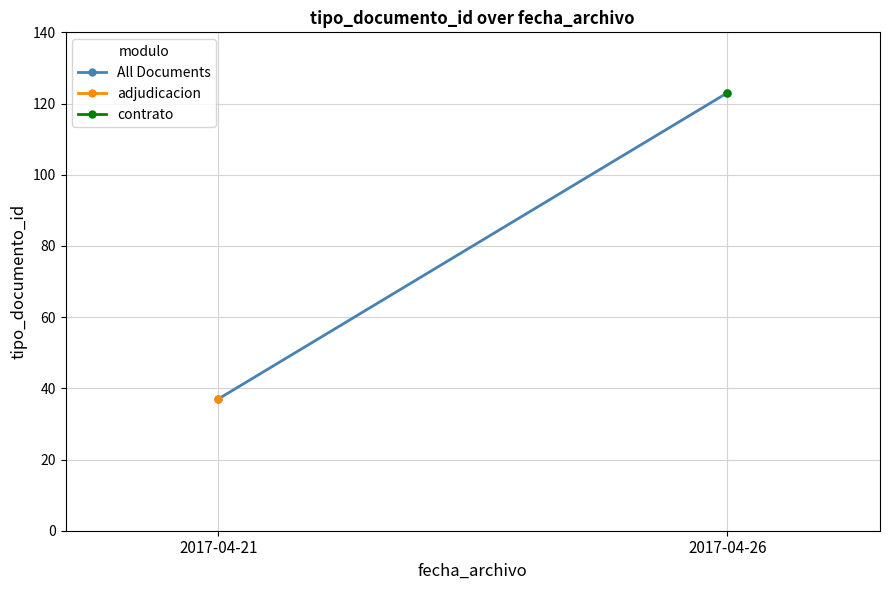

Reading left to right, transcribe all the data shown in this chart.

37	123